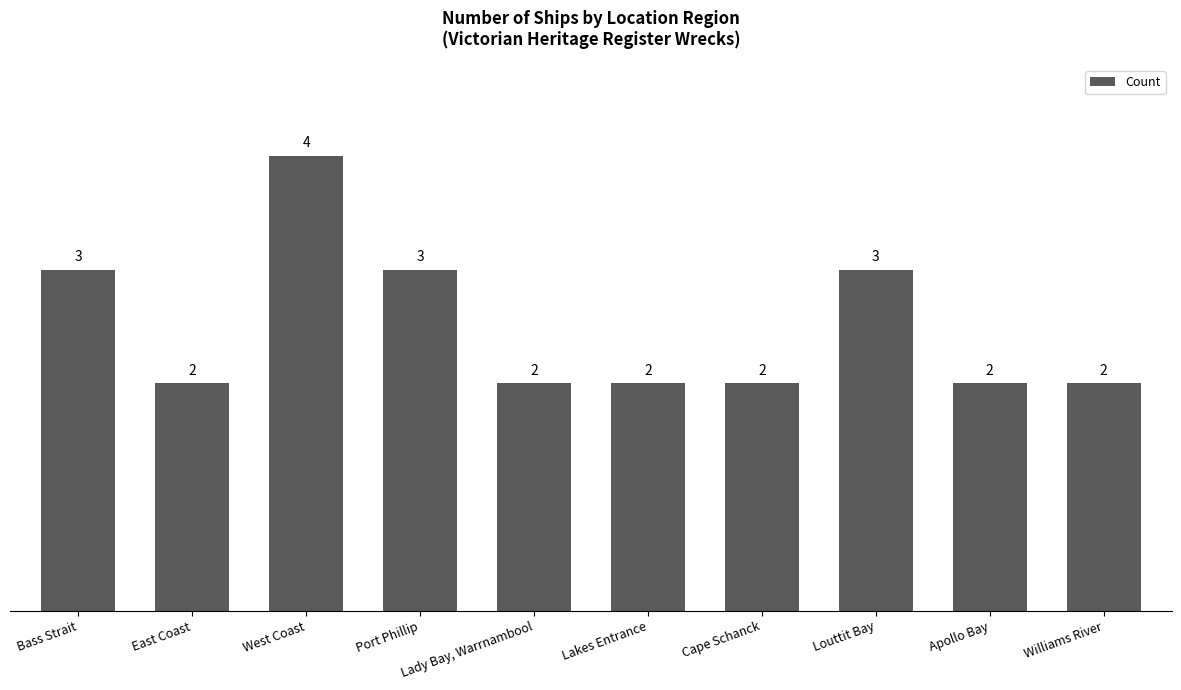

What is the approximate value at Port Phillip?

3